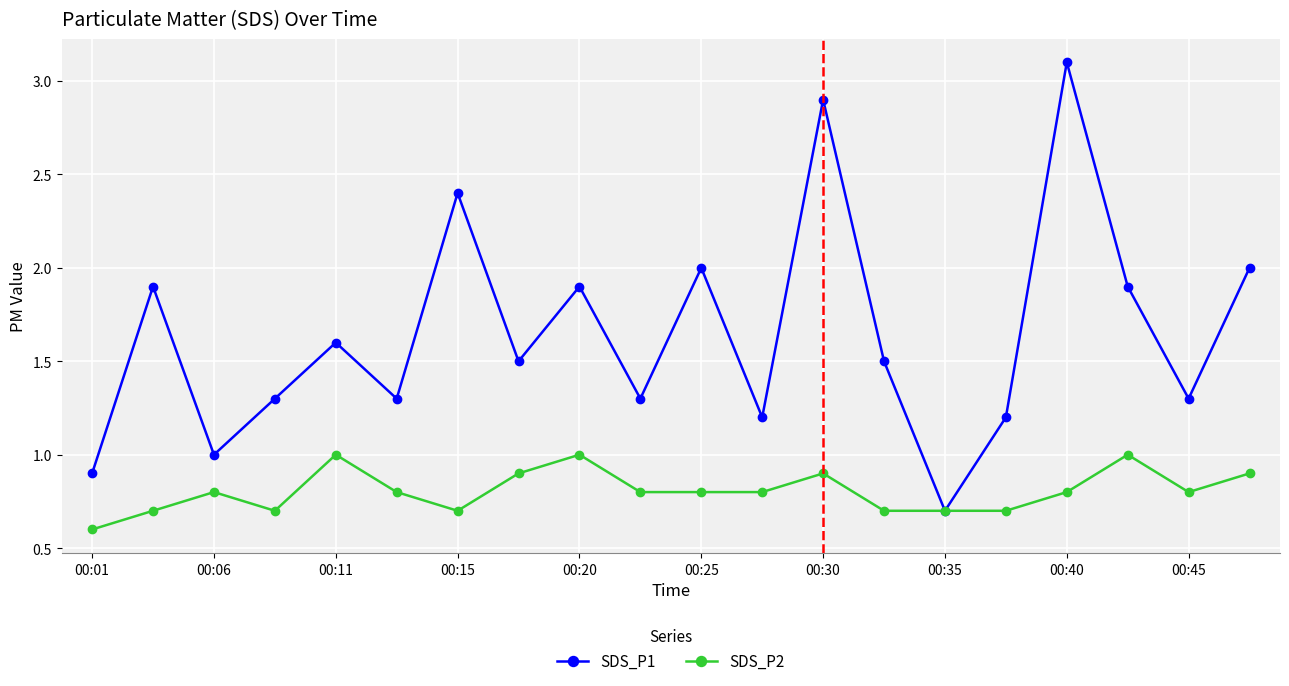

True or false: SDS_P1 has more than 0 interior local peaks.

True